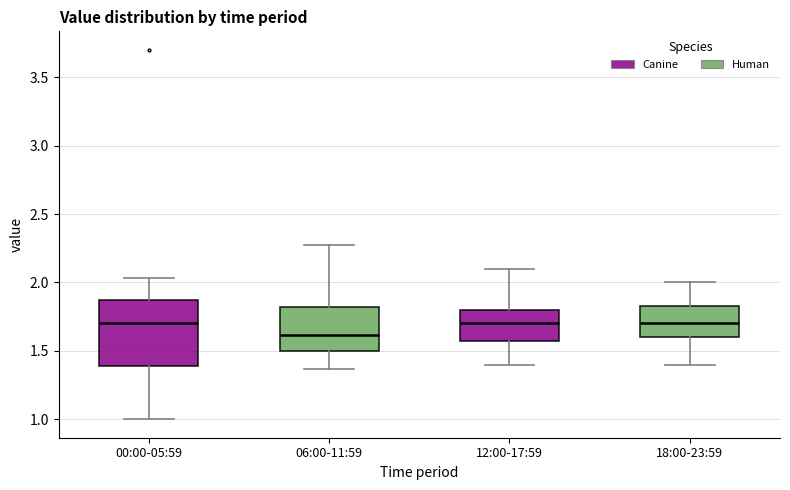

Reading left to right, transcribe this box plot: for each box, give where its median line is, the range the box spans, and where its two whiskers end, as read against the y-axis. The values are not printed on the chart, so give them approximately, as read against the axis.

00:00-05:59: median 1.70, box 1.40 to 1.85, whiskers 1.00 to 2.05
06:00-11:59: median 1.60, box 1.50 to 1.80, whiskers 1.35 to 2.25
12:00-17:59: median 1.70, box 1.60 to 1.80, whiskers 1.40 to 2.10
18:00-23:59: median 1.70, box 1.60 to 1.85, whiskers 1.40 to 2.00